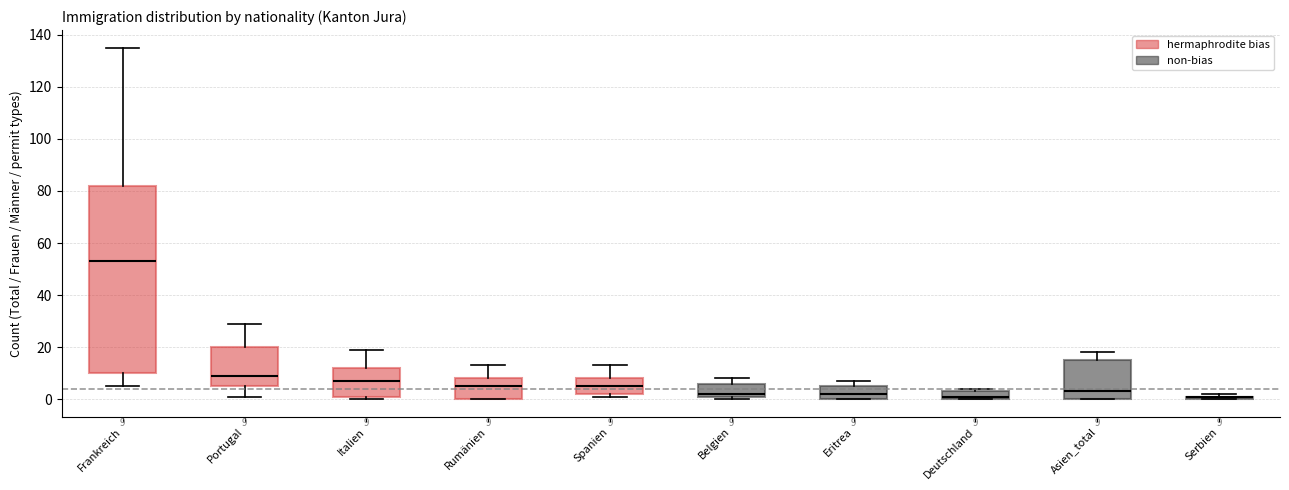

Which box is the tallest, from its lower edge to its upper edge?

Frankreich